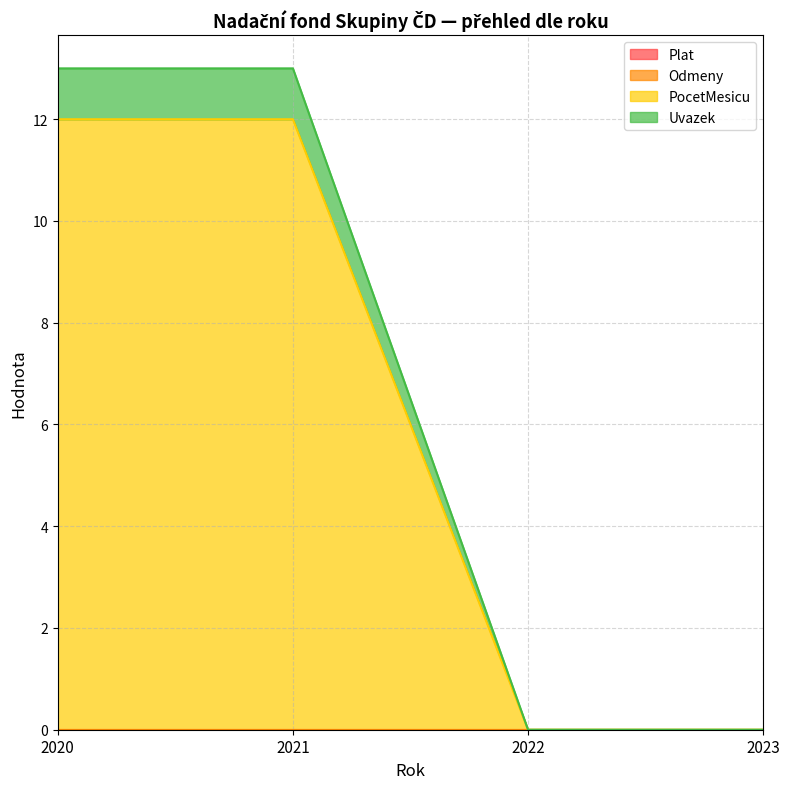

Between 2020 and 2021, which series saw the biggest shift?

PocetMesicu